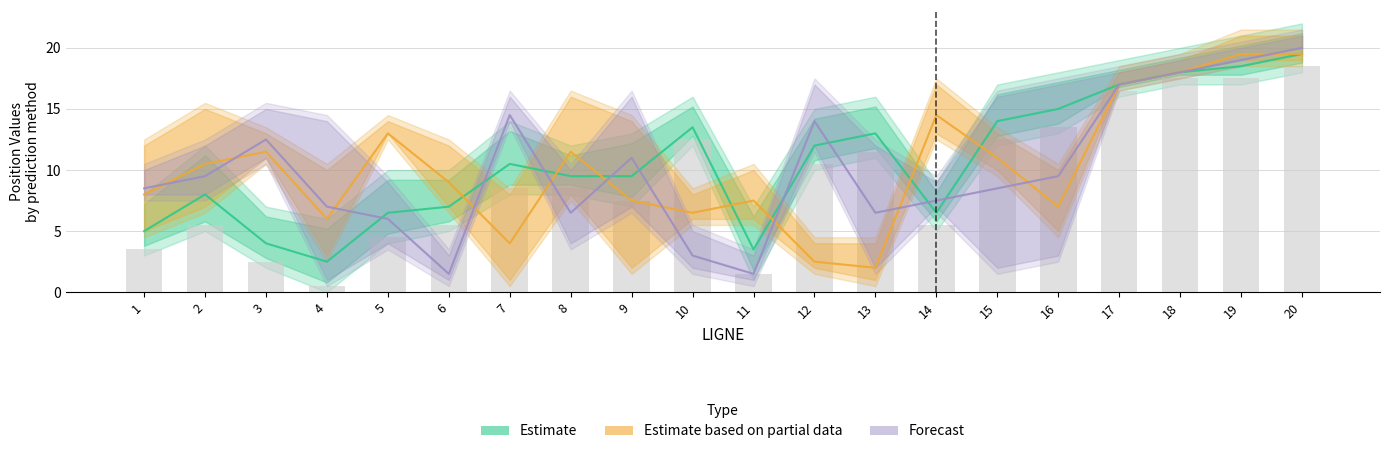

What is the sum of the Estimate based on partial data values at 13 and 2?

12.5